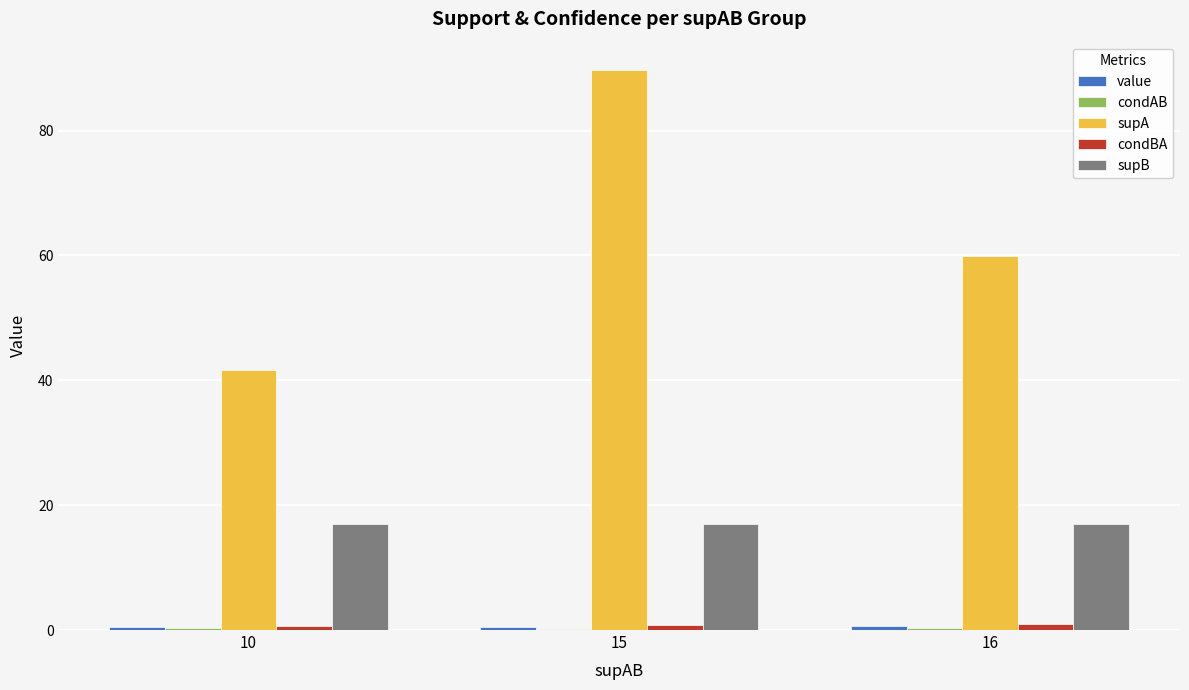

Which series changed the most between 10 and 16?

supA